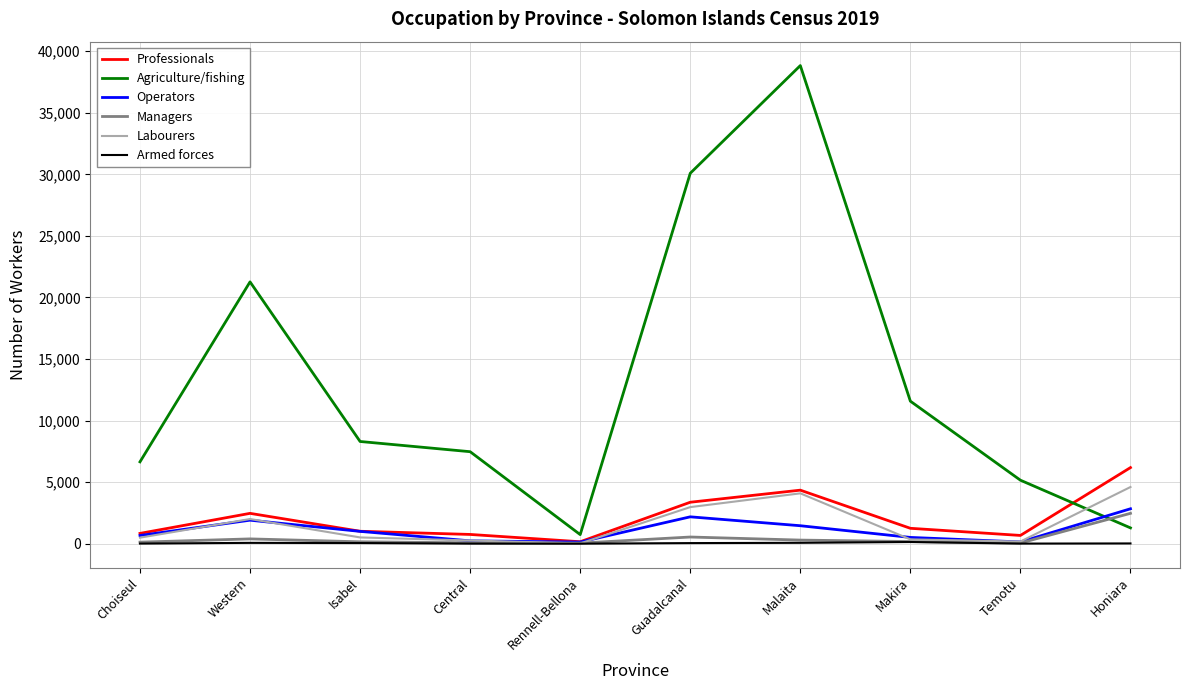

Which series ends up on top after the final intersection of Labourers and Agriculture/fishing?

Labourers